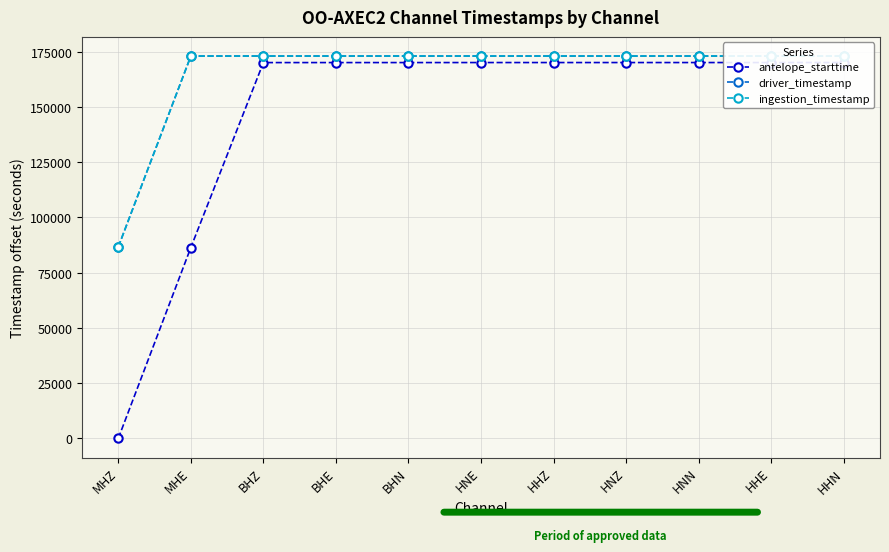

Between MHZ and HNN, which is larger?

HNN